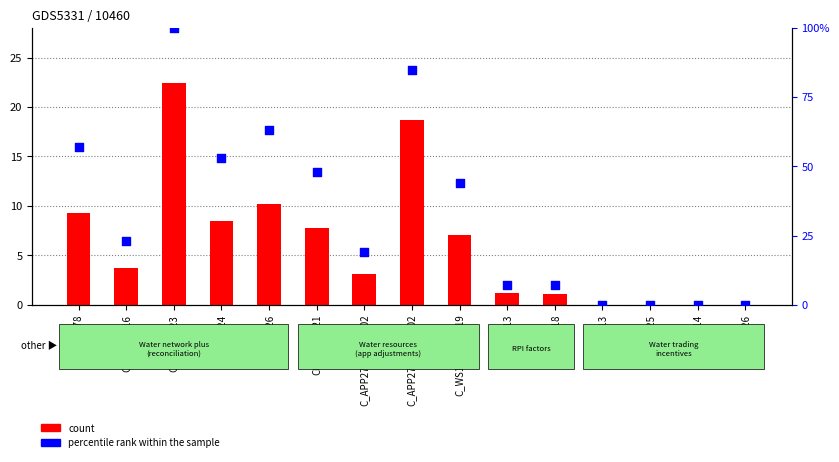

Which series reaches the maximum Y coordinate?

percentile rank within the sample